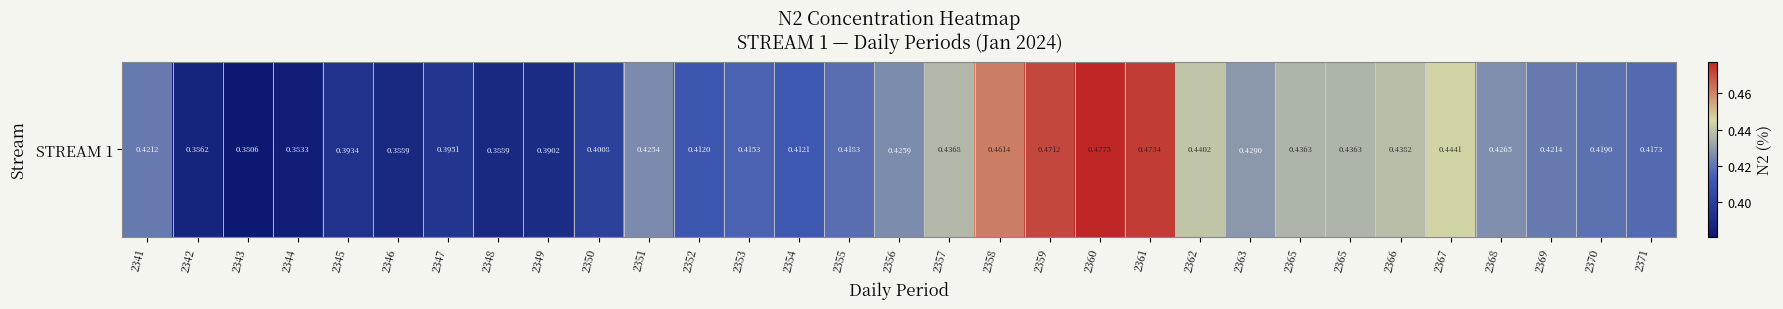

Reading left to right, list all the values displayed in this chart.

0.4	0.4	0.4	0.4	0.4	0.4	0.4	0.4	0.4	0.4	0.4	0.4	0.4	0.4	0.4	0.4	0.4	0.5	0.5	0.5	0.5	0.4	0.4	0.4	0.4	0.4	0.4	0.4	0.4	0.4	0.4